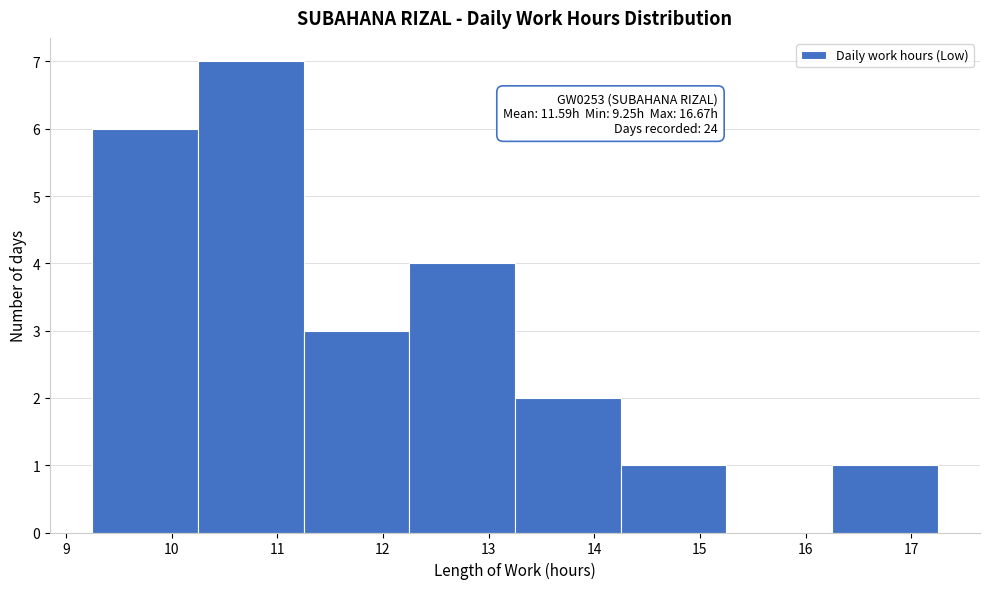

Over which range of the x-axis is the bar tallest?

10.25 to 11.25